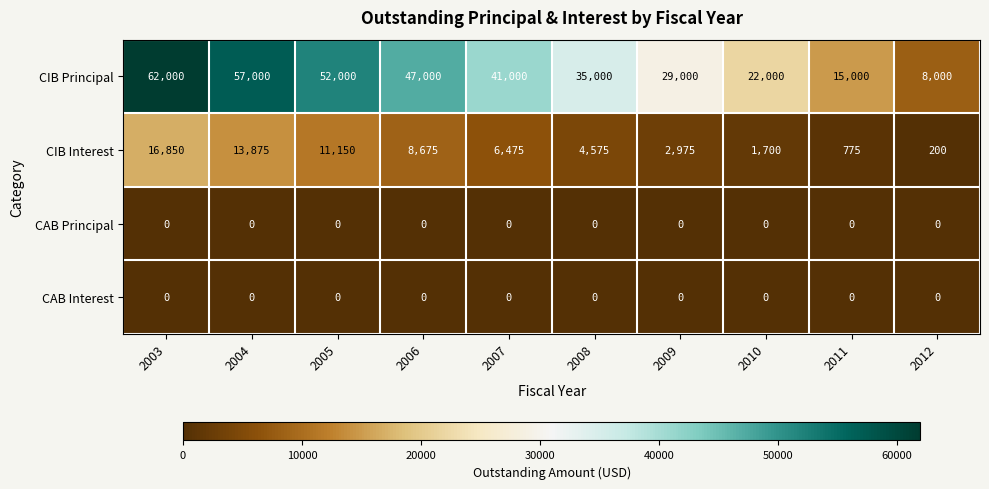

Rank the categories by CIB Interest value from lowest to highest.

2012, 2011, 2010, 2009, 2008, 2007, 2006, 2005, 2004, 2003